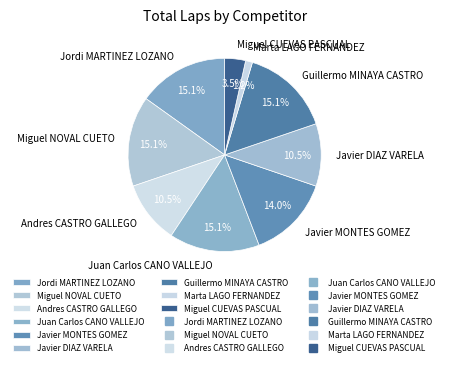

Between Javier MONTES GOMEZ and Miguel CUEVAS PASCUAL, which is larger?

Javier MONTES GOMEZ